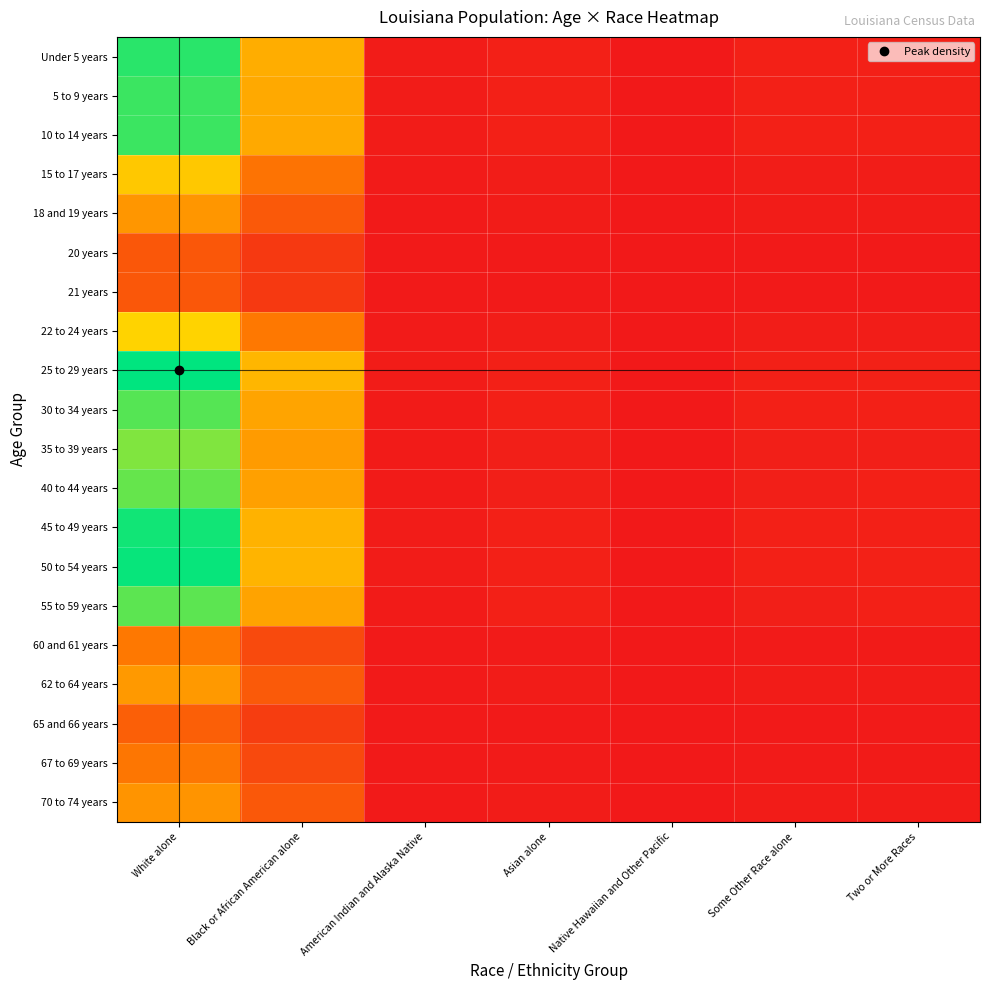

Reading left to right, transcribe all the data shown in this chart.

Under 5 years: White alone=0.9	Black or African American alone=0.5	American Indian and Alaska Native=0.0	Asian alone=0.0	Native Hawaiian and Other Pacific=0.0	Some Other Race alone=0.0	Two or More Races=0.0
5 to 9 years: White alone=0.9	Black or African American alone=0.5	American Indian and Alaska Native=0.0	Asian alone=0.0	Native Hawaiian and Other Pacific=0.0	Some Other Race alone=0.0	Two or More Races=0.0
10 to 14 years: White alone=0.9	Black or African American alone=0.5	American Indian and Alaska Native=0.0	Asian alone=0.0	Native Hawaiian and Other Pacific=0.0	Some Other Race alone=0.0	Two or More Races=0.0
15 to 17 years: White alone=0.6	Black or African American alone=0.3	American Indian and Alaska Native=0.0	Asian alone=0.0	Native Hawaiian and Other Pacific=0.0	Some Other Race alone=0.0	Two or More Races=0.0
18 and 19 years: White alone=0.4	Black or African American alone=0.2	American Indian and Alaska Native=0.0	Asian alone=0.0	Native Hawaiian and Other Pacific=0.0	Some Other Race alone=0.0	Two or More Races=0.0
20 years: White alone=0.2	Black or African American alone=0.1	American Indian and Alaska Native=0.0	Asian alone=0.0	Native Hawaiian and Other Pacific=0.0	Some Other Race alone=0.0	Two or More Races=0.0
21 years: White alone=0.2	Black or African American alone=0.1	American Indian and Alaska Native=0.0	Asian alone=0.0	Native Hawaiian and Other Pacific=0.0	Some Other Race alone=0.0	Two or More Races=0.0
22 to 24 years: White alone=0.6	Black or African American alone=0.3	American Indian and Alaska Native=0.0	Asian alone=0.0	Native Hawaiian and Other Pacific=0.0	Some Other Race alone=0.0	Two or More Races=0.0
25 to 29 years: White alone=1.0	Black or African American alone=0.5	American Indian and Alaska Native=0.0	Asian alone=0.0	Native Hawaiian and Other Pacific=0.0	Some Other Race alone=0.0	Two or More Races=0.0
30 to 34 years: White alone=0.9	Black or African American alone=0.5	American Indian and Alaska Native=0.0	Asian alone=0.0	Native Hawaiian and Other Pacific=0.0	Some Other Race alone=0.0	Two or More Races=0.0
35 to 39 years: White alone=0.8	Black or African American alone=0.4	American Indian and Alaska Native=0.0	Asian alone=0.0	Native Hawaiian and Other Pacific=0.0	Some Other Race alone=0.0	Two or More Races=0.0
40 to 44 years: White alone=0.9	Black or African American alone=0.4	American Indian and Alaska Native=0.0	Asian alone=0.0	Native Hawaiian and Other Pacific=0.0	Some Other Race alone=0.0	Two or More Races=0.0
45 to 49 years: White alone=1.0	Black or African American alone=0.5	American Indian and Alaska Native=0.0	Asian alone=0.0	Native Hawaiian and Other Pacific=0.0	Some Other Race alone=0.0	Two or More Races=0.0
50 to 54 years: White alone=1.0	Black or African American alone=0.5	American Indian and Alaska Native=0.0	Asian alone=0.0	Native Hawaiian and Other Pacific=0.0	Some Other Race alone=0.0	Two or More Races=0.0
55 to 59 years: White alone=0.9	Black or African American alone=0.5	American Indian and Alaska Native=0.0	Asian alone=0.0	Native Hawaiian and Other Pacific=0.0	Some Other Race alone=0.0	Two or More Races=0.0
60 and 61 years: White alone=0.3	Black or African American alone=0.2	American Indian and Alaska Native=0.0	Asian alone=0.0	Native Hawaiian and Other Pacific=0.0	Some Other Race alone=0.0	Two or More Races=0.0
62 to 64 years: White alone=0.4	Black or African American alone=0.2	American Indian and Alaska Native=0.0	Asian alone=0.0	Native Hawaiian and Other Pacific=0.0	Some Other Race alone=0.0	Two or More Races=0.0
65 and 66 years: White alone=0.2	Black or African American alone=0.1	American Indian and Alaska Native=0.0	Asian alone=0.0	Native Hawaiian and Other Pacific=0.0	Some Other Race alone=0.0	Two or More Races=0.0
67 to 69 years: White alone=0.3	Black or African American alone=0.2	American Indian and Alaska Native=0.0	Asian alone=0.0	Native Hawaiian and Other Pacific=0.0	Some Other Race alone=0.0	Two or More Races=0.0
70 to 74 years: White alone=0.4	Black or African American alone=0.2	American Indian and Alaska Native=0.0	Asian alone=0.0	Native Hawaiian and Other Pacific=0.0	Some Other Race alone=0.0	Two or More Races=0.0